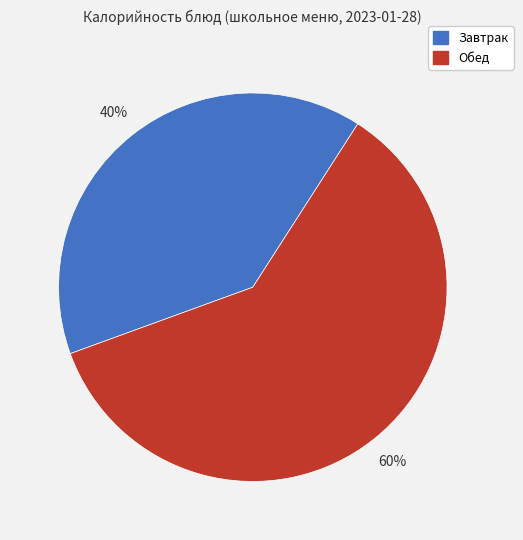

Rank the categories by value from highest to lowest.

Обед, Завтрак